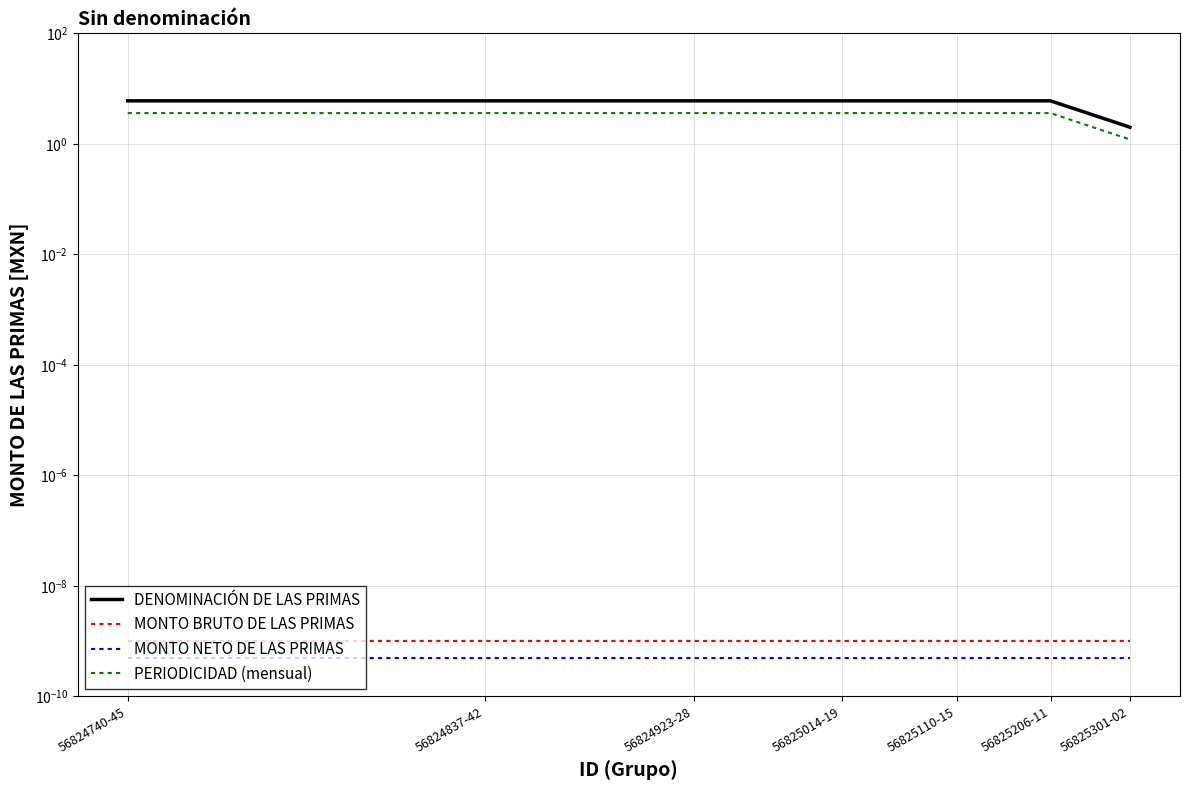

Reading right to left, extract all data points from this chart.

DENOMINACIÓN DE LAS PRIMAS: 2.0	6.0	6.0	6.0	6.0	6.0	6.0
MONTO BRUTO DE LAS PRIMAS: 0.0	0.0	0.0	0.0	0.0	0.0	0.0
MONTO NETO DE LAS PRIMAS: 0.0	0.0	0.0	0.0	0.0	0.0	0.0
PERIODICIDAD (mensual): 1.2	3.6	3.6	3.6	3.6	3.6	3.6